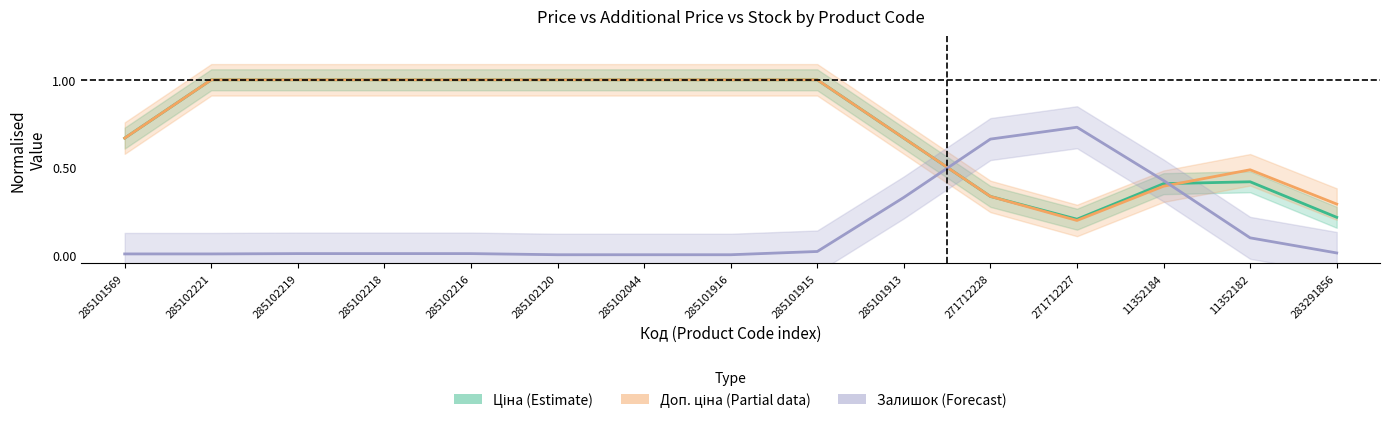

Reading left to right, extract all data points from this chart.

Ціна (Estimate): 285101569=0.7	285102221=1.0	285102219=1.0	285102218=1.0	285102216=1.0	285102120=1.0	285102044=1.0	285101916=1.0	285101915=1.0	285101913=0.7	271712228=0.3	271712227=0.2	11352184=0.4	11352182=0.4	283291856=0.2
Доп. ціна (Partial): 285101569=0.7	285102221=1.0	285102219=1.0	285102218=1.0	285102216=1.0	285102120=1.0	285102044=1.0	285101916=1.0	285101915=1.0	285101913=0.7	271712228=0.3	271712227=0.2	11352184=0.4	11352182=0.5	283291856=0.3
Залишок (Forecast): 285101569=0.0	285102221=0.0	285102219=0.0	285102218=0.0	285102216=0.0	285102120=0.0	285102044=0.0	285101916=0.0	285101915=0.0	285101913=0.3	271712228=0.7	271712227=0.7	11352184=0.4	11352182=0.1	283291856=0.0